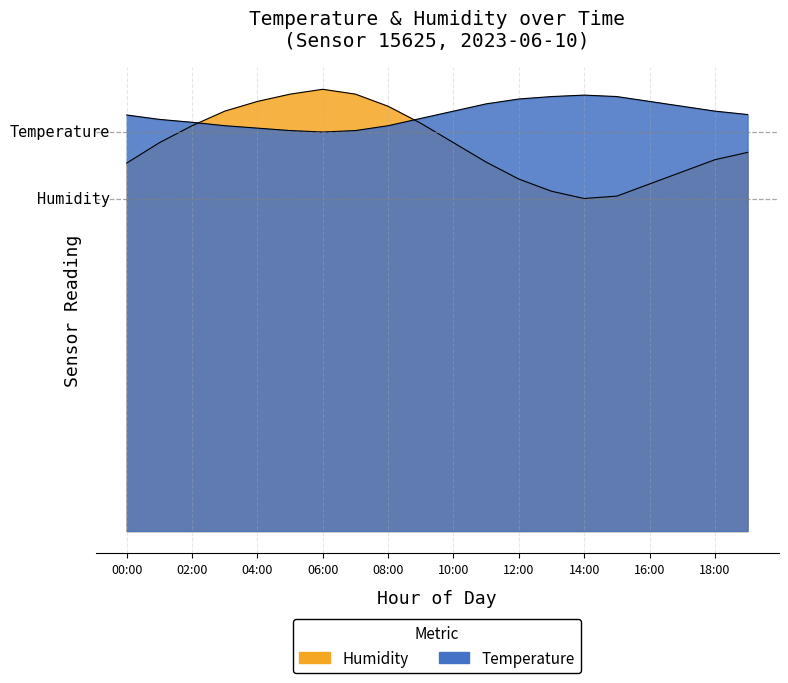

What is the total value across all series at 15:00?

158.5